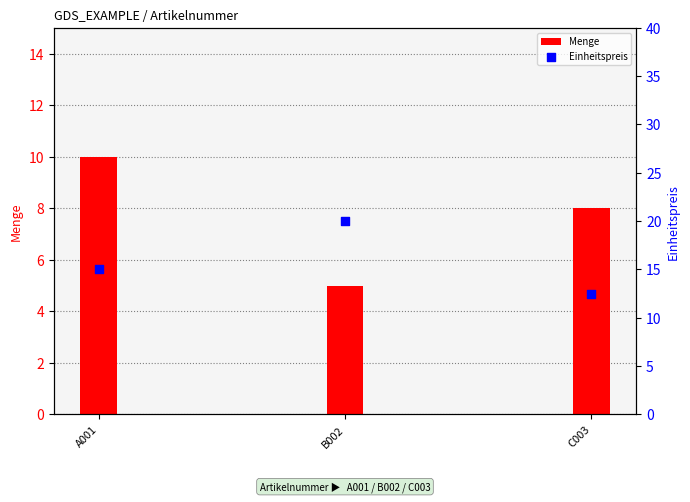

At which category is the sum across all series the highest?

A001